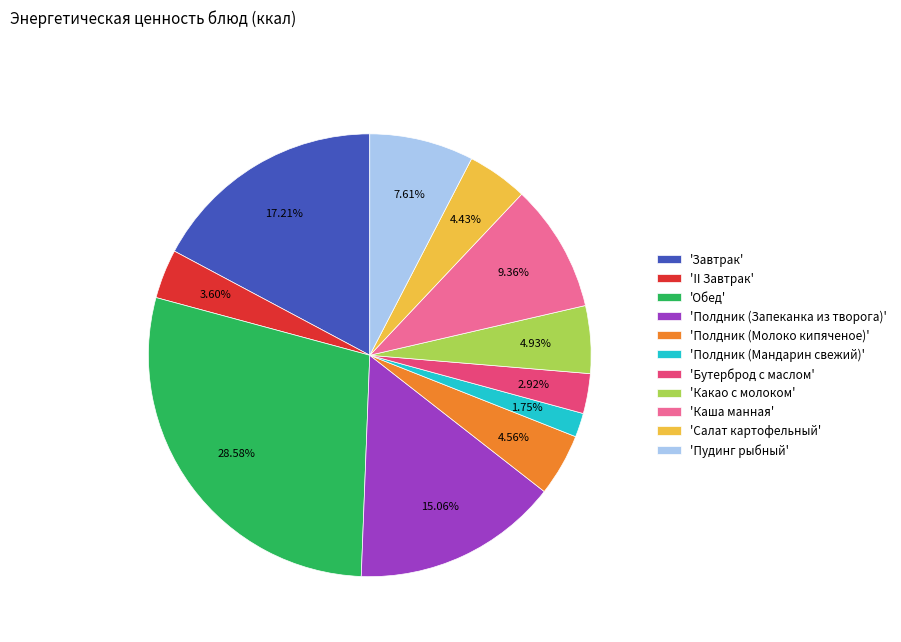

Between 'II Завтрак' and 'Полдник (Мандарин свежий)', which is larger?

'II Завтрак'